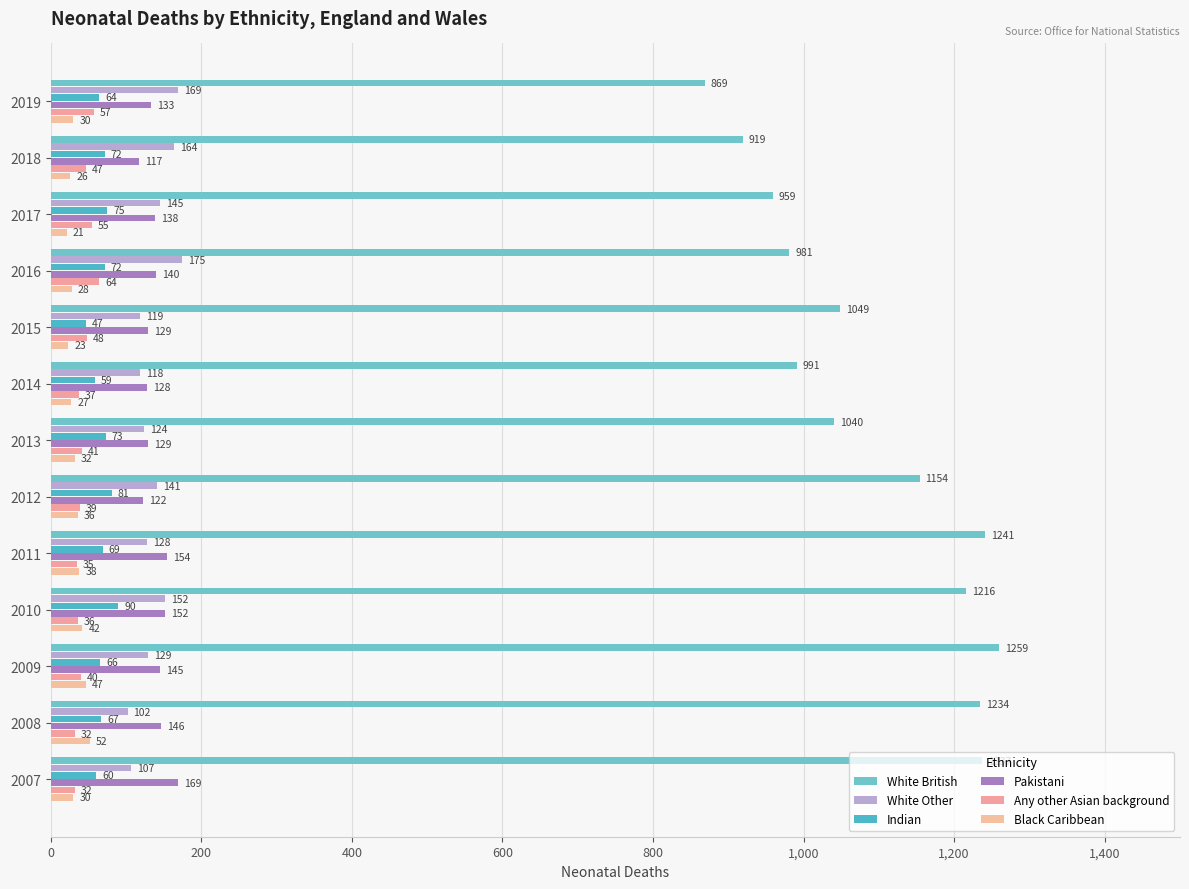

What is the lowest value of the Indian series?

47